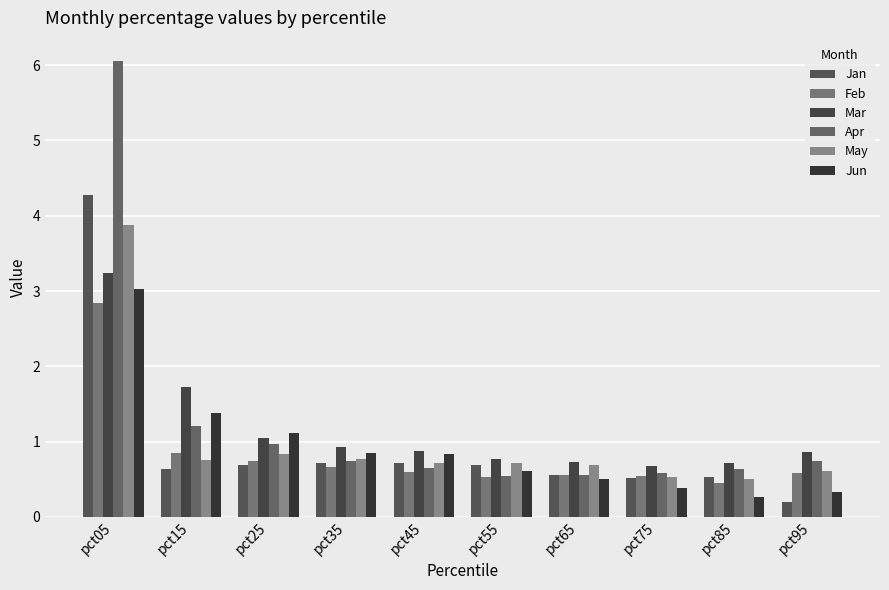

What is the value of the Jun bar at the 10th from the left?

0.3